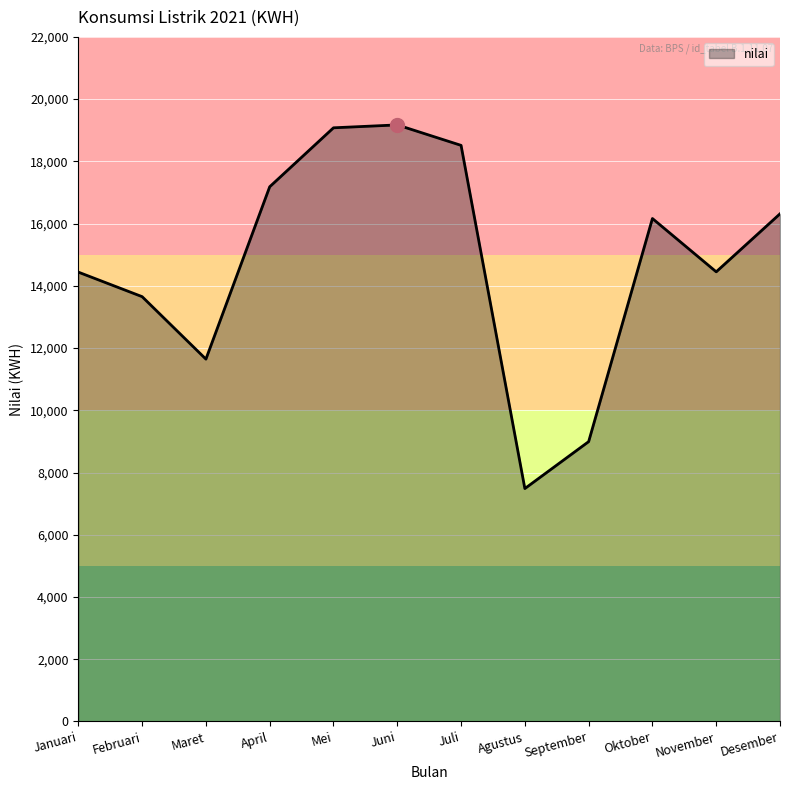

Does the chart have visible grid lines?

Yes